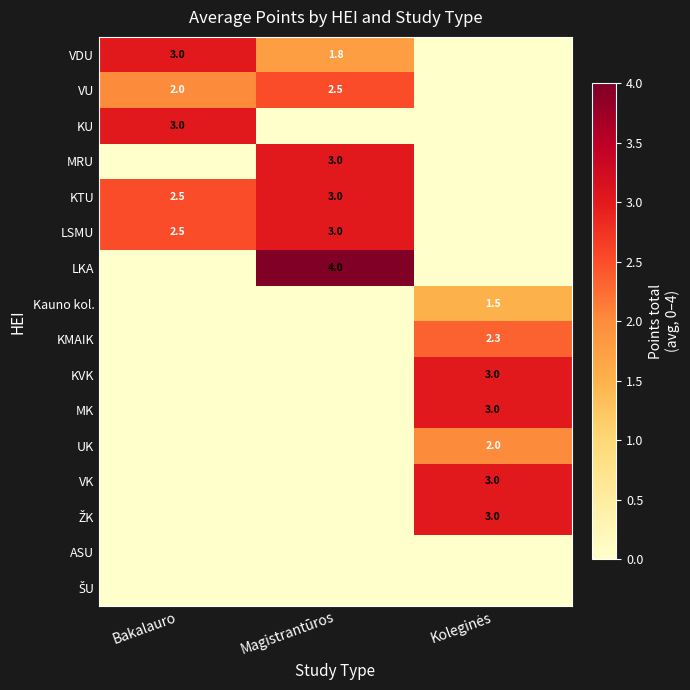

What is the greatest value displayed?

4.0